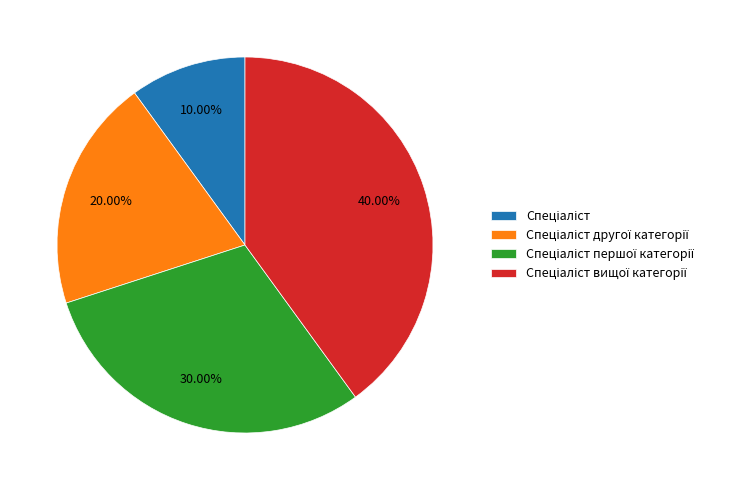

Is there a majority slice in this chart?

No